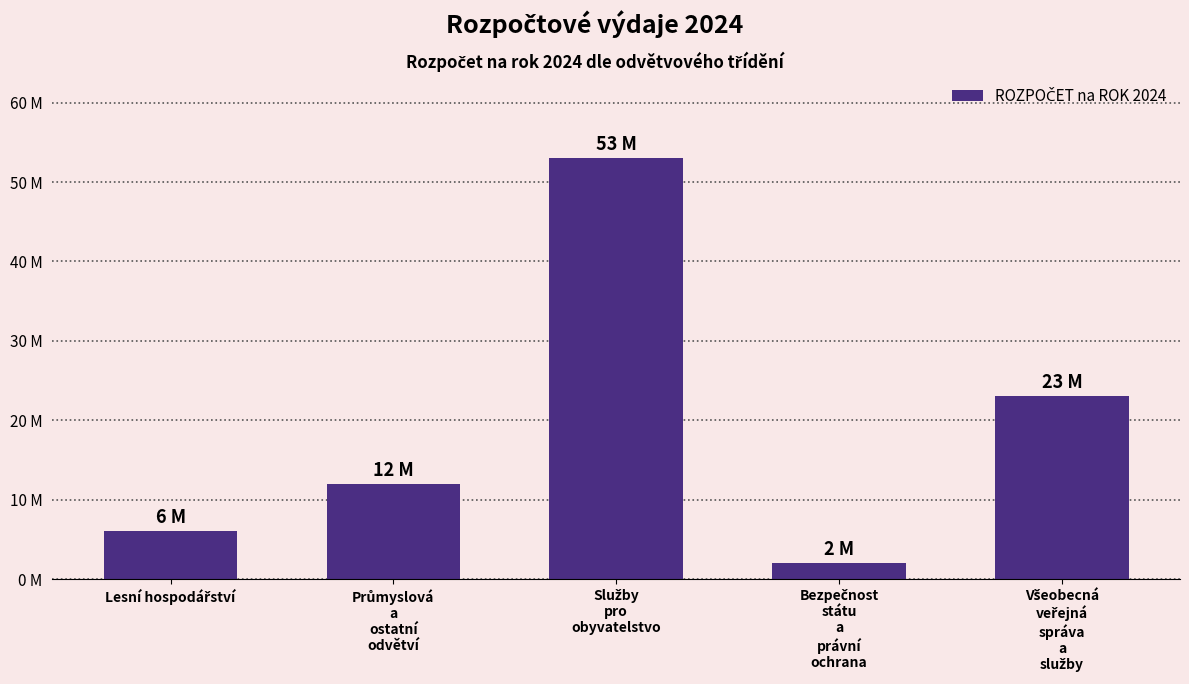

List the labels in order of value, largest first.

Služby
pro
obyvatelstvo, Všeobecná
veřejná
správa
a
služby, Průmyslová
a
ostatní
odvětví, Lesní hospodářství, Bezpečnost
státu
a
právní
ochrana